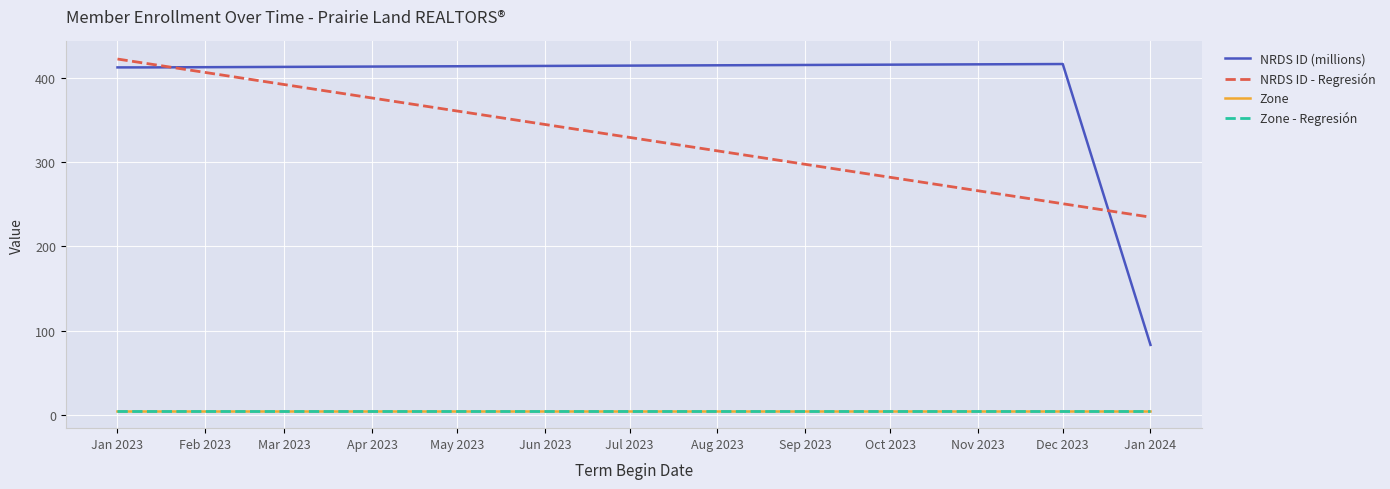

At which label is the value closest to 249?

2023-01-12